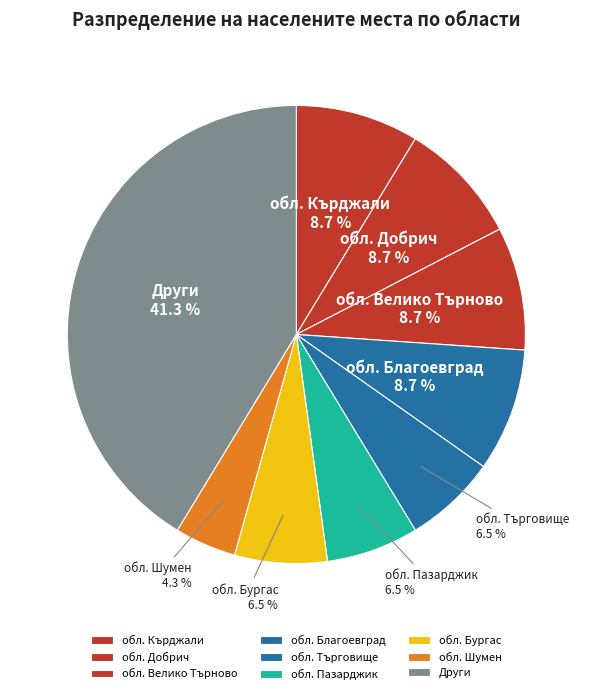

What is the ratio of the value at обл. Добрич to the value at обл. Пазарджик?

1.3